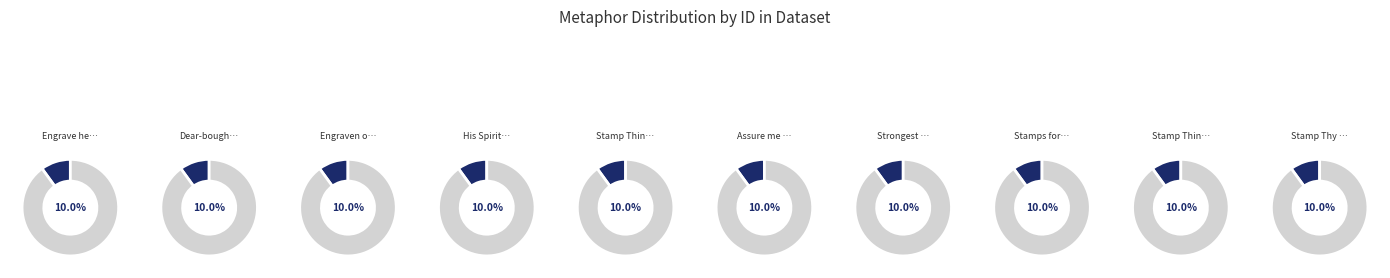

To the nearest percent, what is the combined percentage of Stamp Thine image (heart) and Stamp Thy whole image?

20%